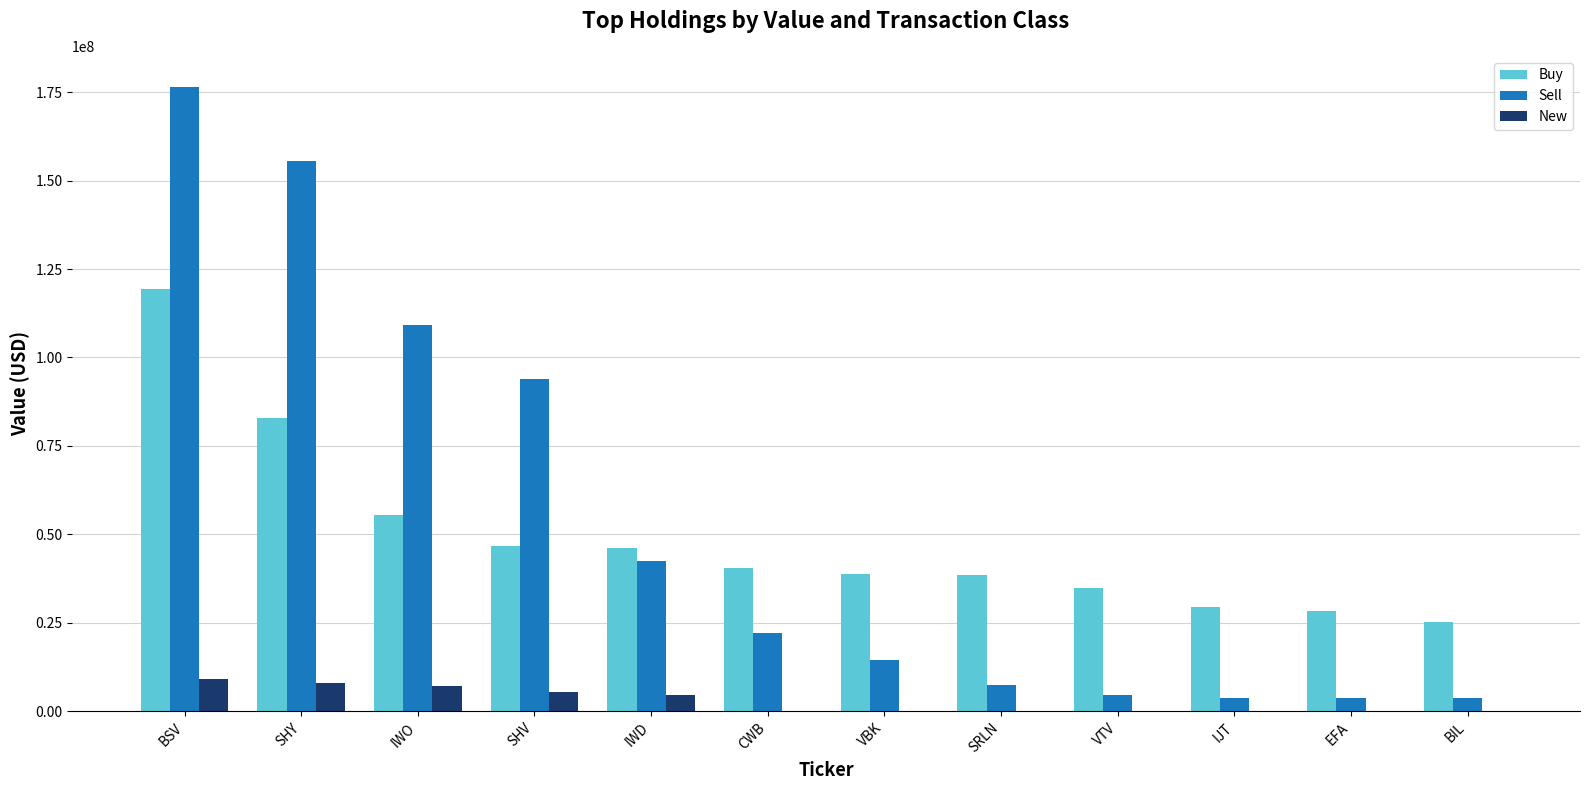

Between IWO and EFA, which series saw the biggest shift?

Sell